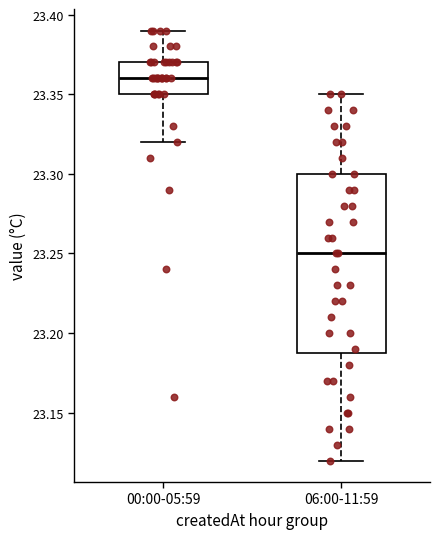

Which box's median line is the lowest?

06:00-11:59